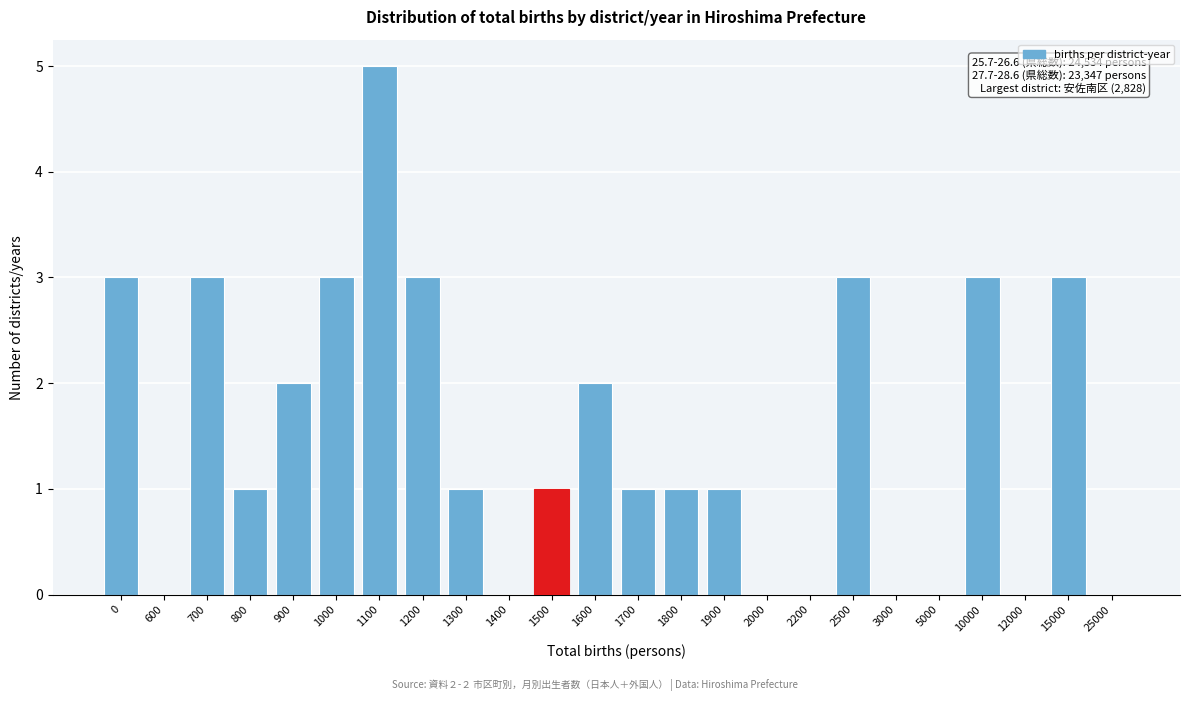

Reading right to left, extract all data points from this chart.

25000=0	15000=3	12000=0	10000=3	5000=0	3000=0	2500=3	2200=0	2000=0	1900=1	1800=1	1700=1	1600=2	1500=1	1400=0	1300=1	1200=3	1100=5	1000=3	900=2	800=1	700=3	600=0	0=3